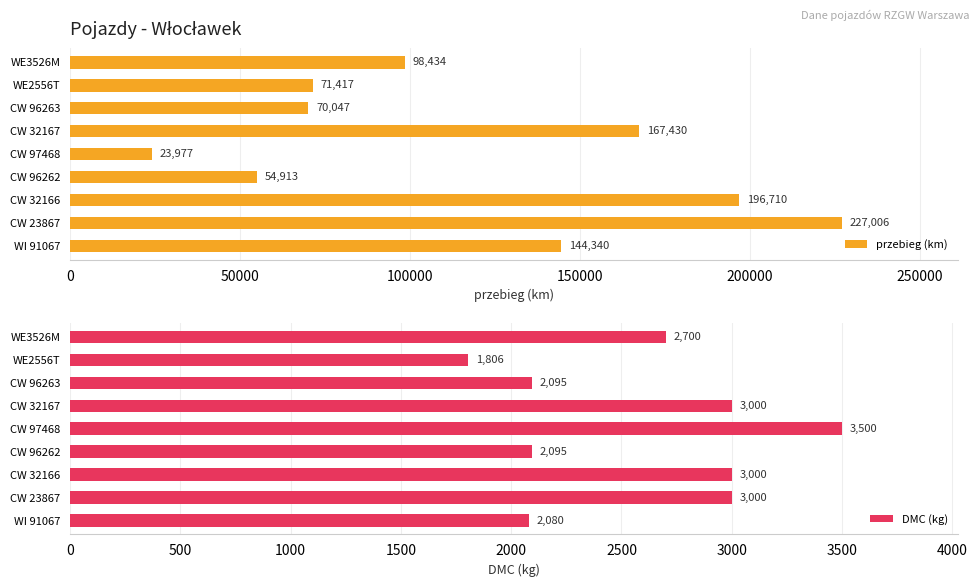

Is it true that przebieg (km) equals 144340 at WI 91067?

True